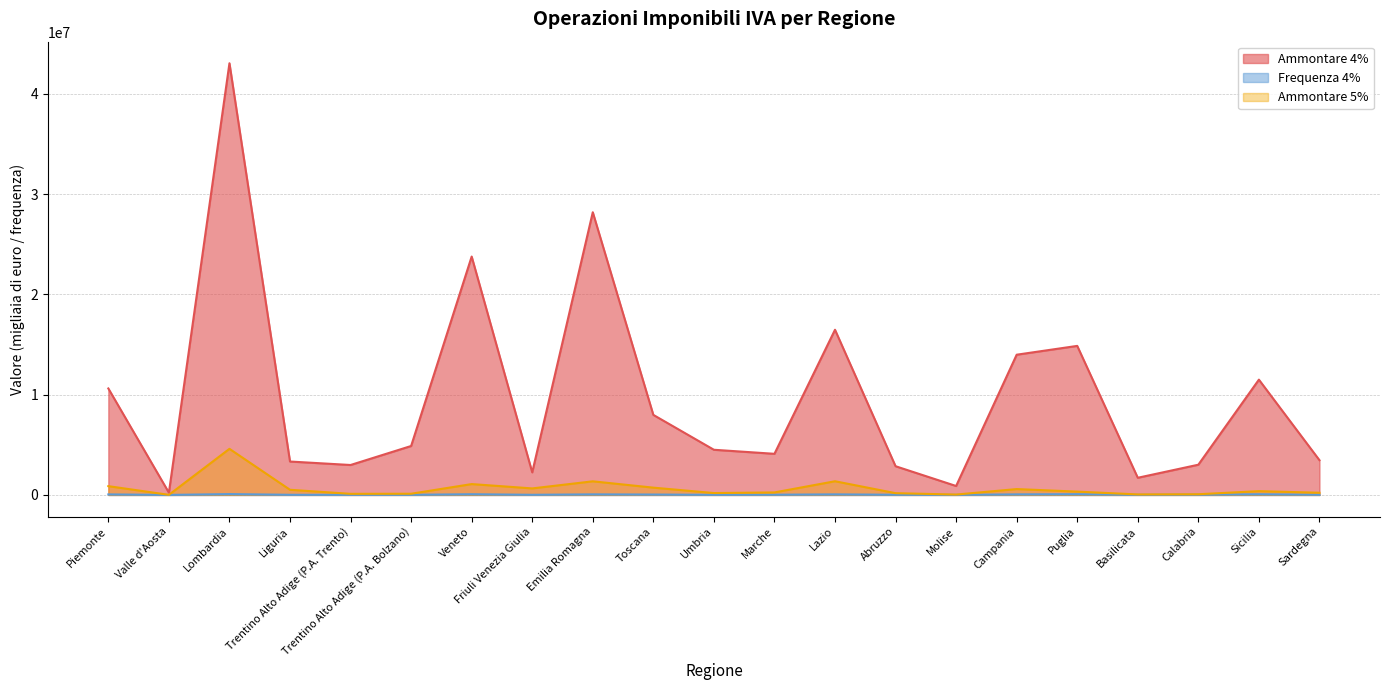

What is the greatest value displayed?

43053909